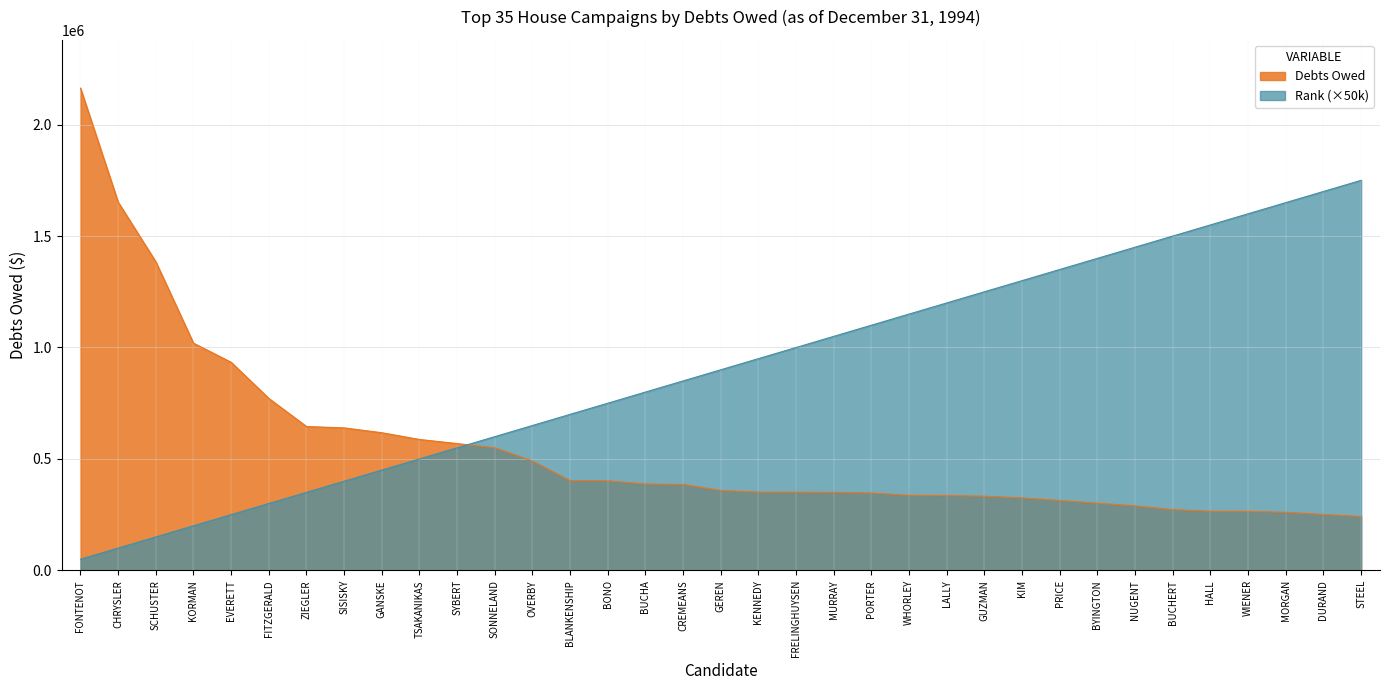

Which series has the largest total across all categories?

Rank (×50k)